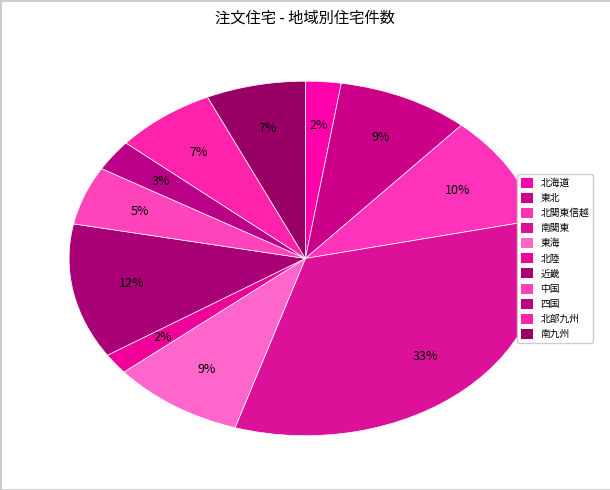

Is it true that 北海道 is 1% of the pie?

False